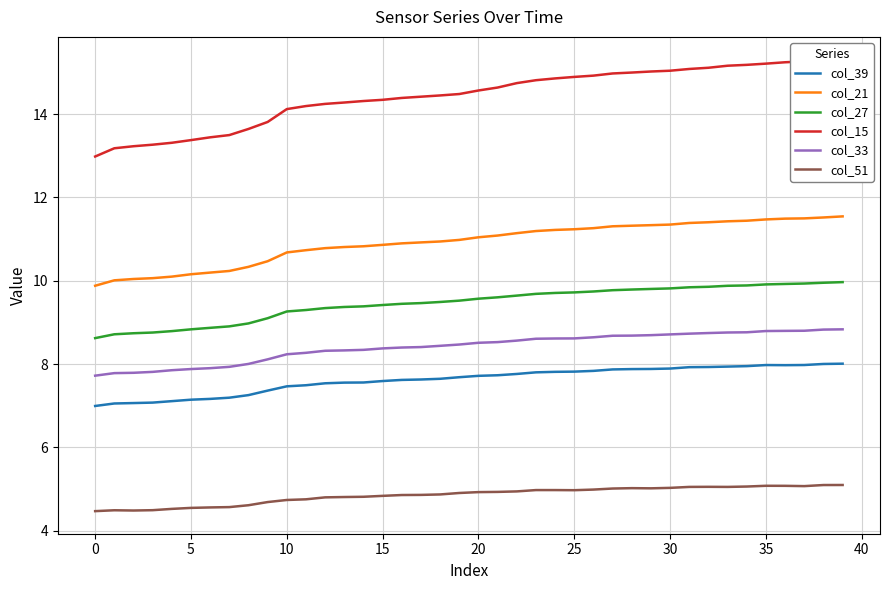

True or false: col_51 has more than 2 interior local peaks.

True